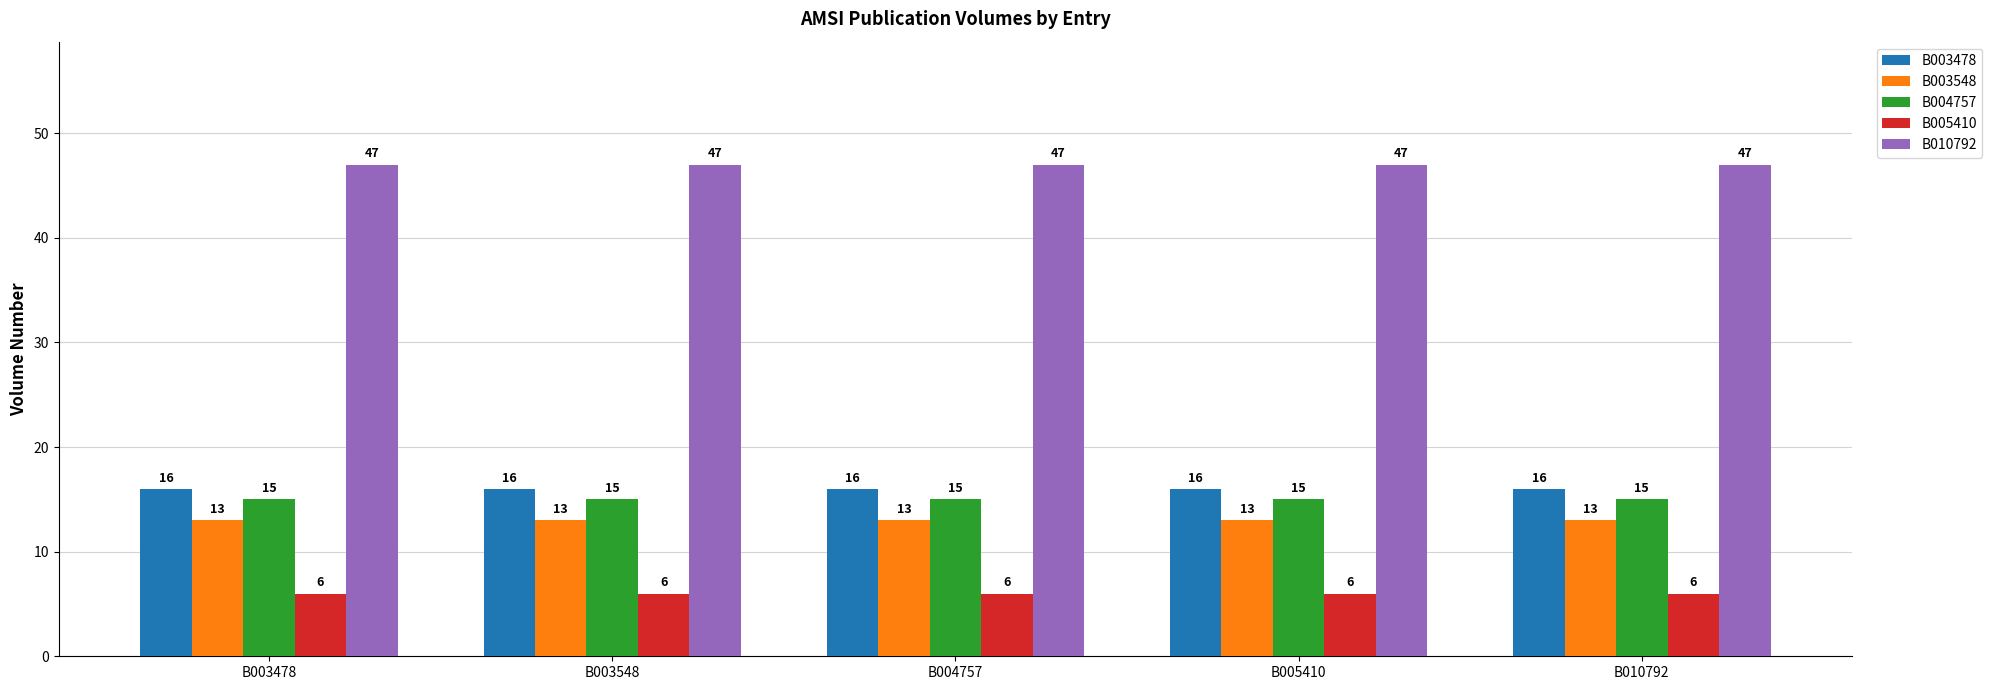

How many series are shown in this chart?

5